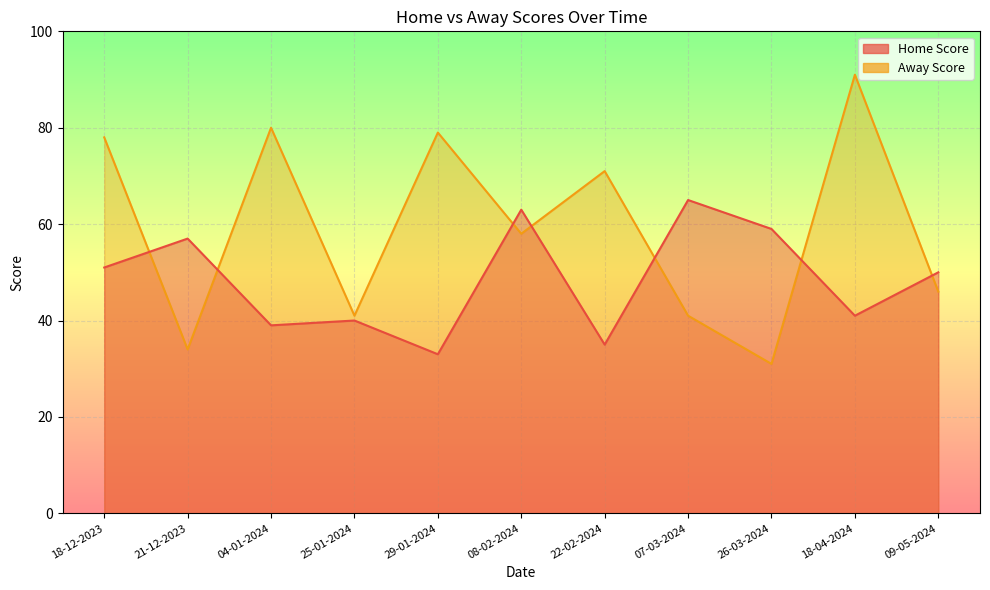

The Home Score series shows 25 at 07-03-2024. True or false?

False